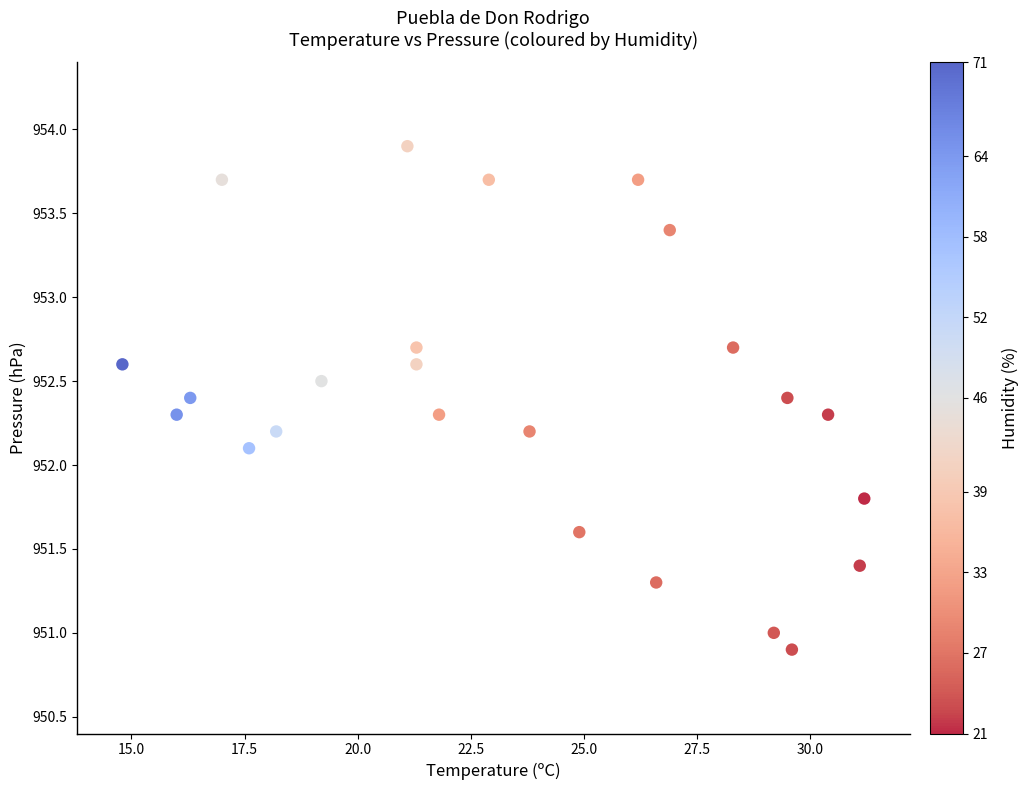

What is the range of X values (max minus min)?

16.4